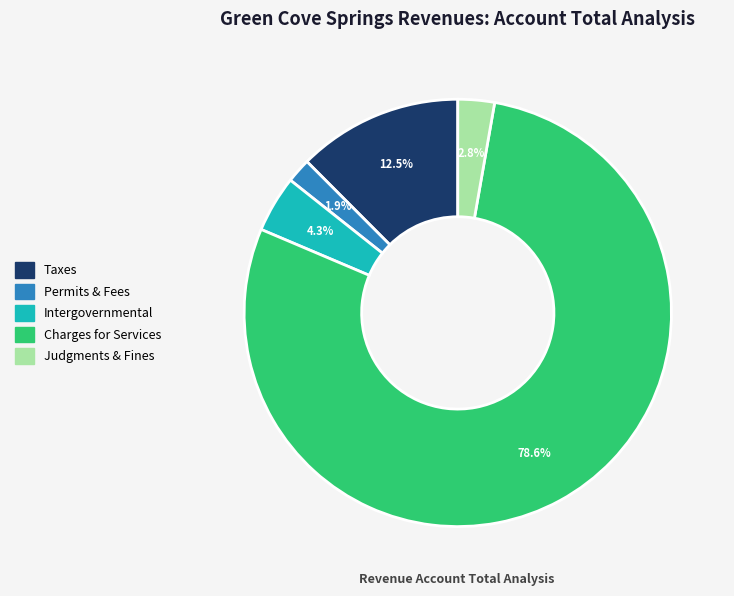

Rank the categories by value from highest to lowest.

Charges for Services, Taxes, Intergovernmental, Judgments & Fines, Permits & Fees